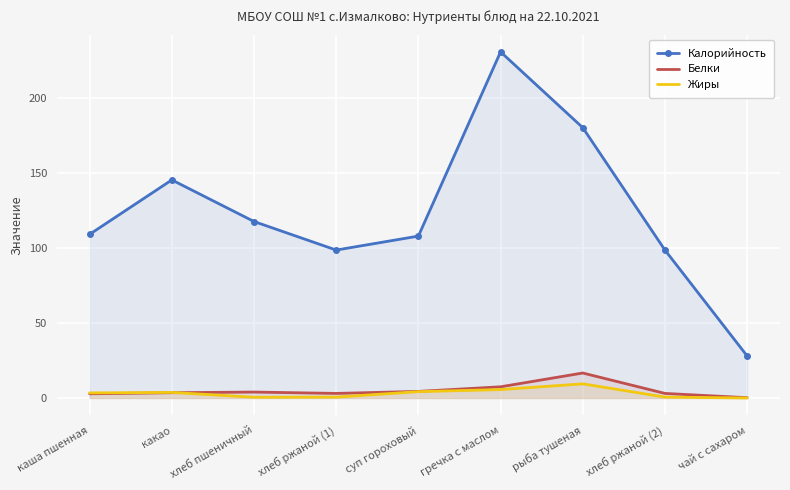

Which label corresponds to the largest value in the chart?

гречка с маслом